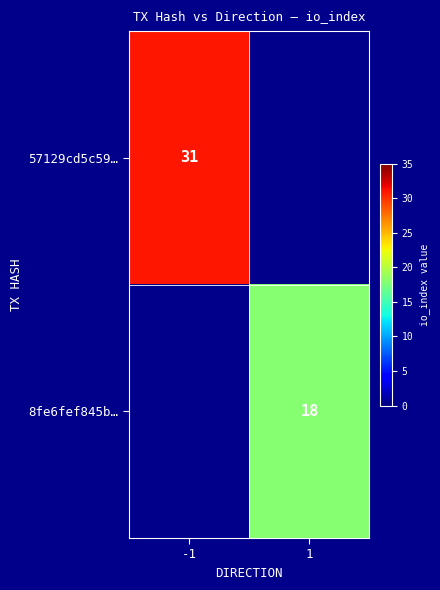

At how many categories does at least one series exceed 26?

1